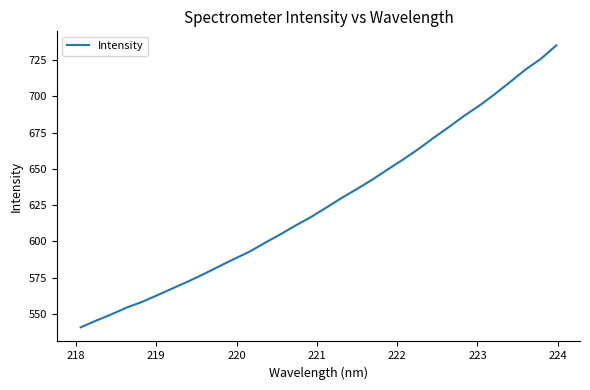

What is the difference between the maximum and minimum values?

194.7